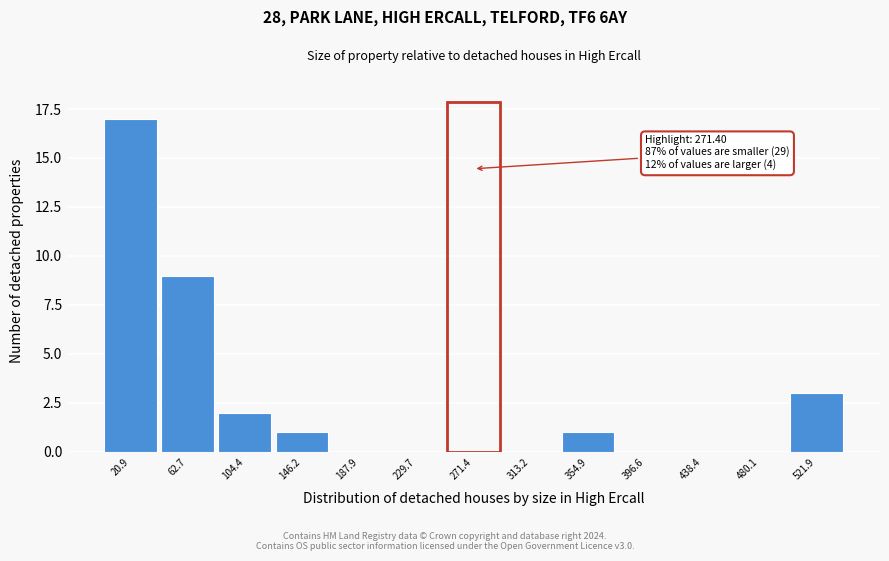

Over which range of the x-axis is the bar tallest?

0 to 40